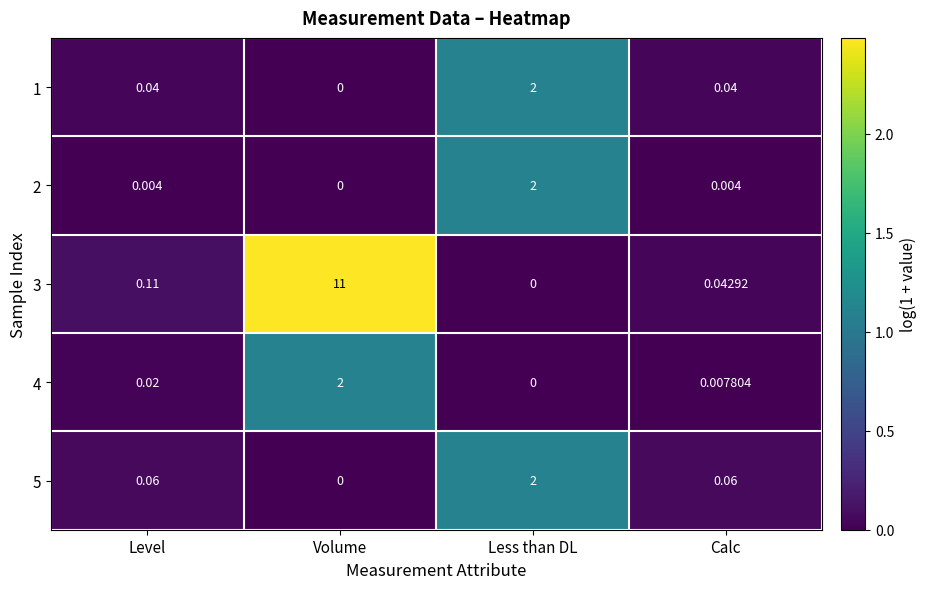

At which category does the chart reach its peak across all series?

Volume